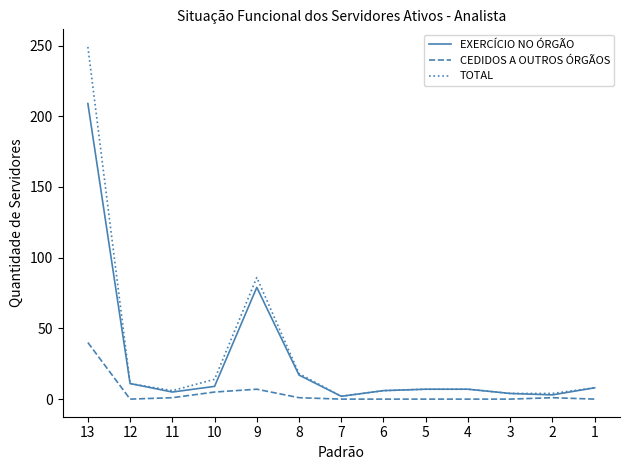

What are all the series names shown in the legend?

EXERCÍCIO NO ÓRGÃO, CEDIDOS A OUTROS ÓRGÃOS, TOTAL